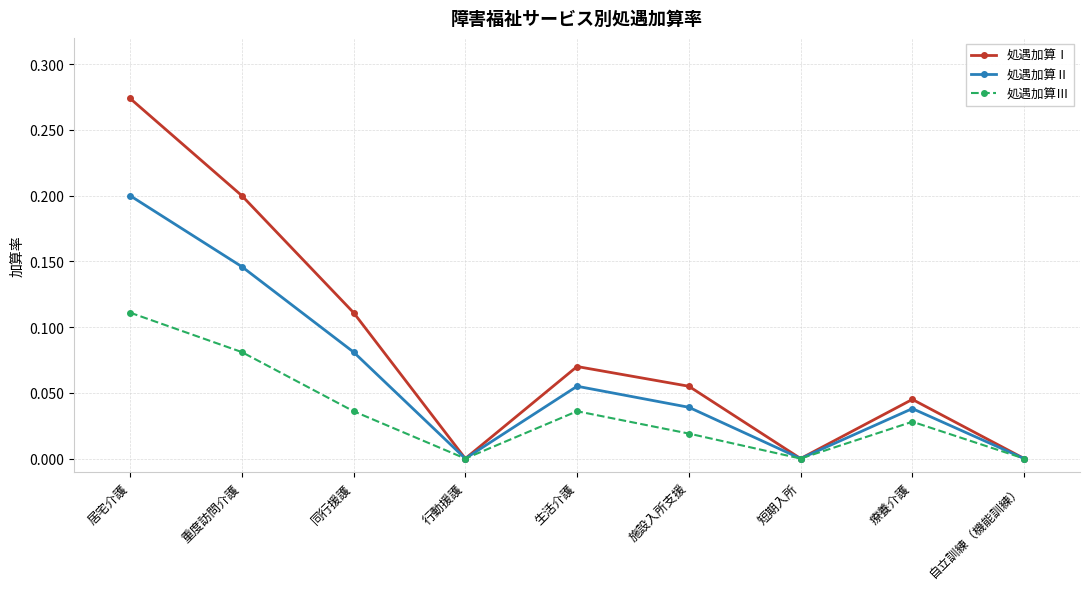

Which series has the largest total across all categories?

処遇加算Ⅰ